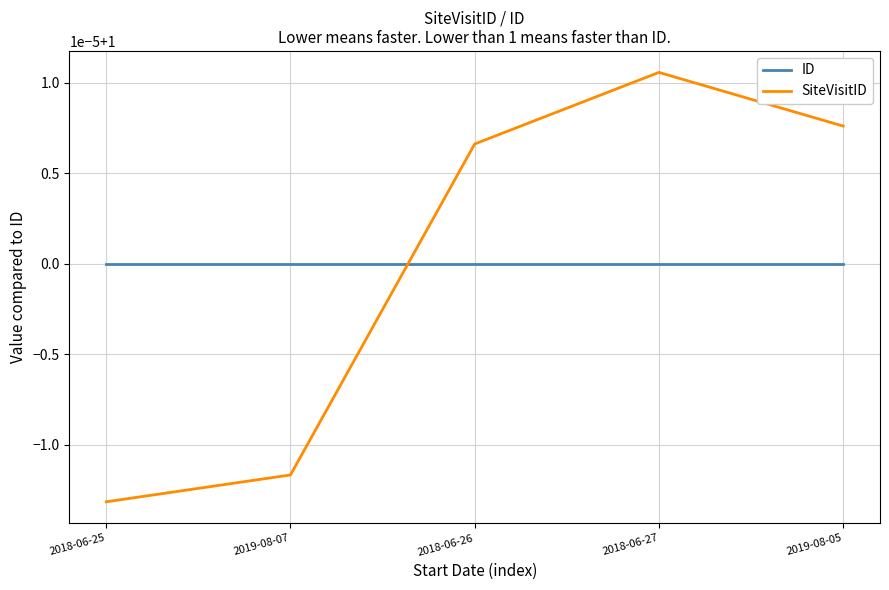

Reading left to right, what are all the values shown in this chart?

ID: 2018-06-25=1.0	2019-08-07=1.0	2018-06-26=1.0	2018-06-27=1.0	2019-08-05=1.0
SiteVisitID: 2018-06-25=1.0	2019-08-07=1.0	2018-06-26=1.0	2018-06-27=1.0	2019-08-05=1.0